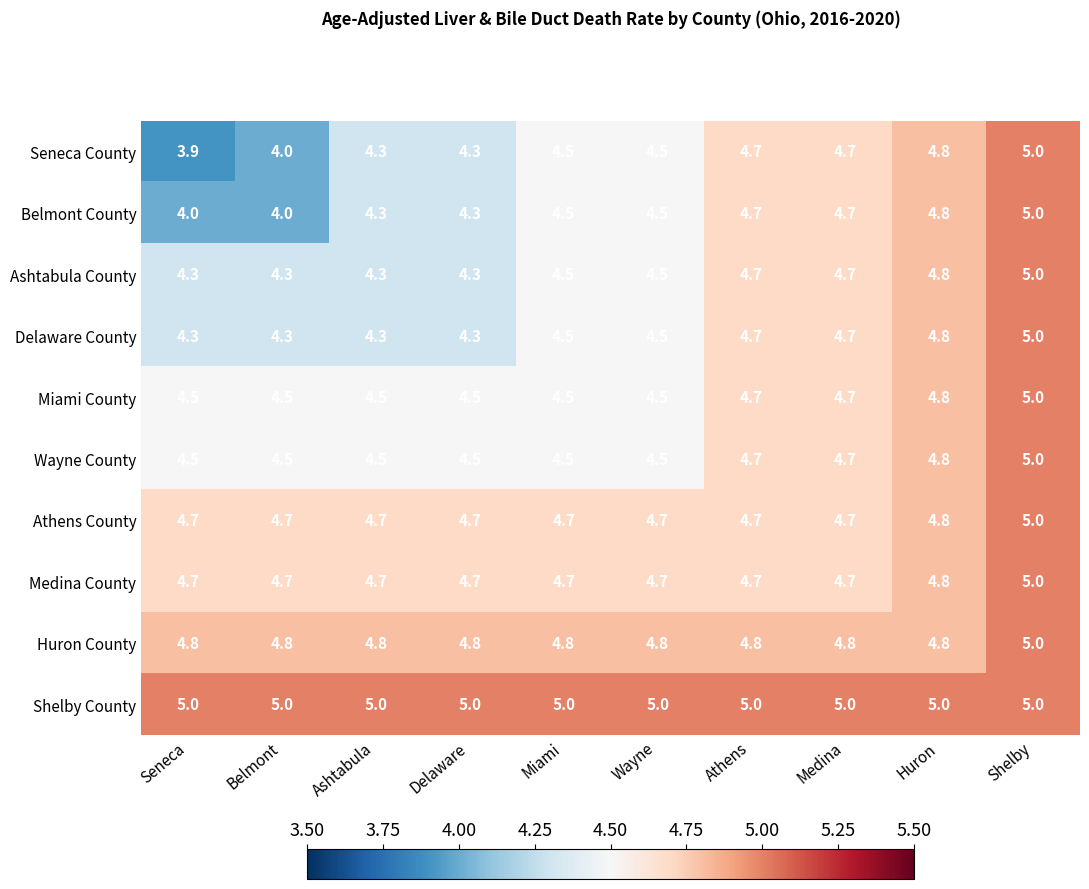

What is the sum of the Belmont County values at Delaware and Miami?

8.8